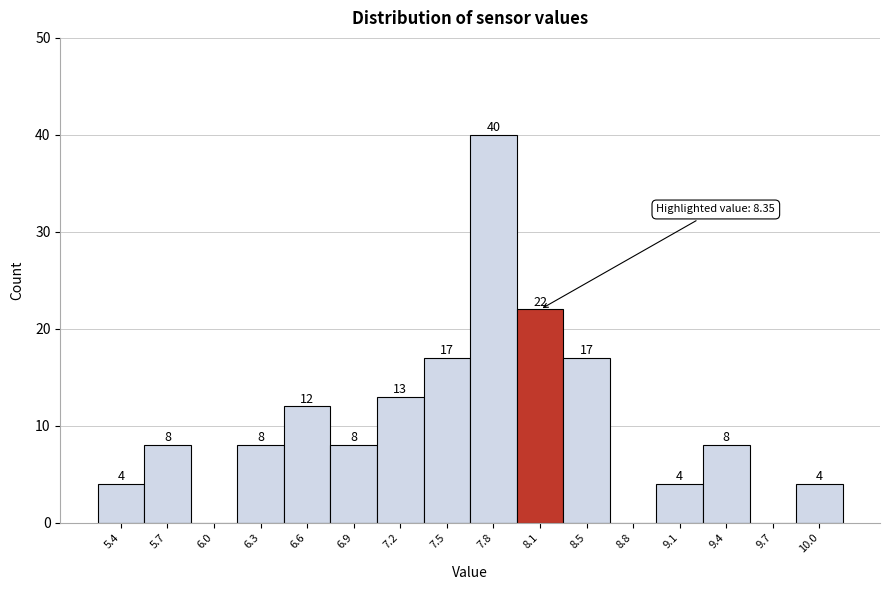

Reading left to right, transcribe all the data shown in this chart.

5.4=4	5.7=8	6.0=0	6.3=8	6.6=12	6.9=8	7.2=13	7.5=17	7.8=40	8.1=22	8.5=17	8.8=0	9.1=4	9.4=8	9.7=0	10.0=4